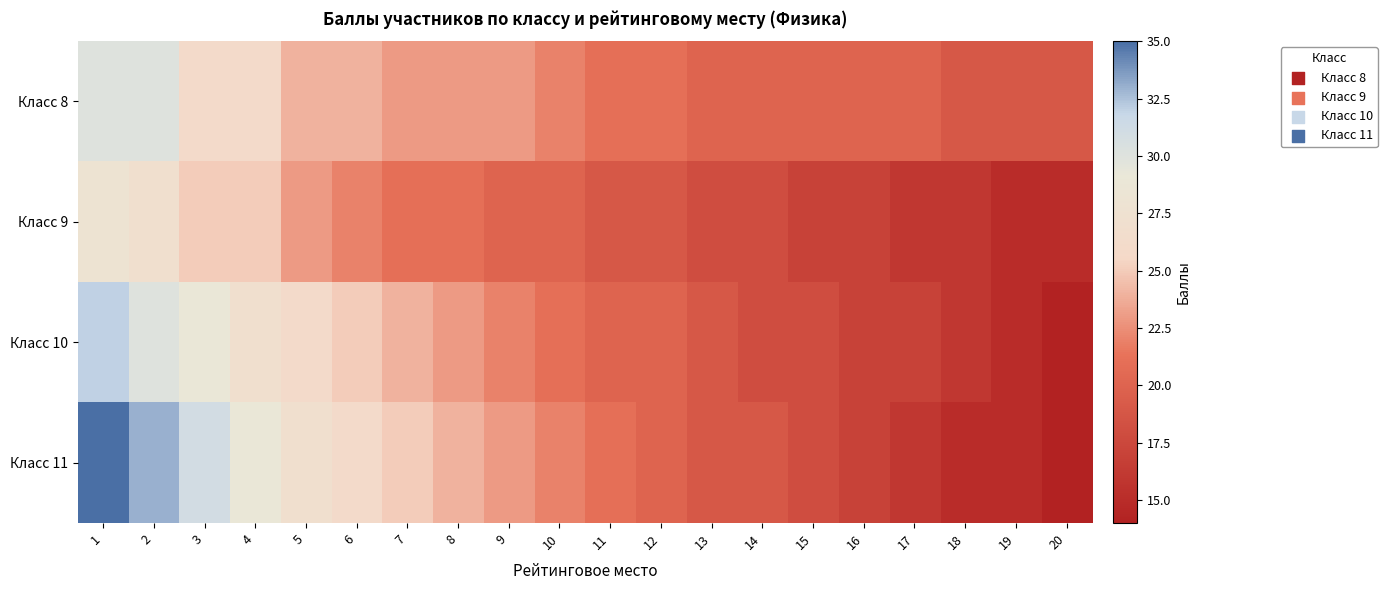

Count the number of data series in this chart.

4